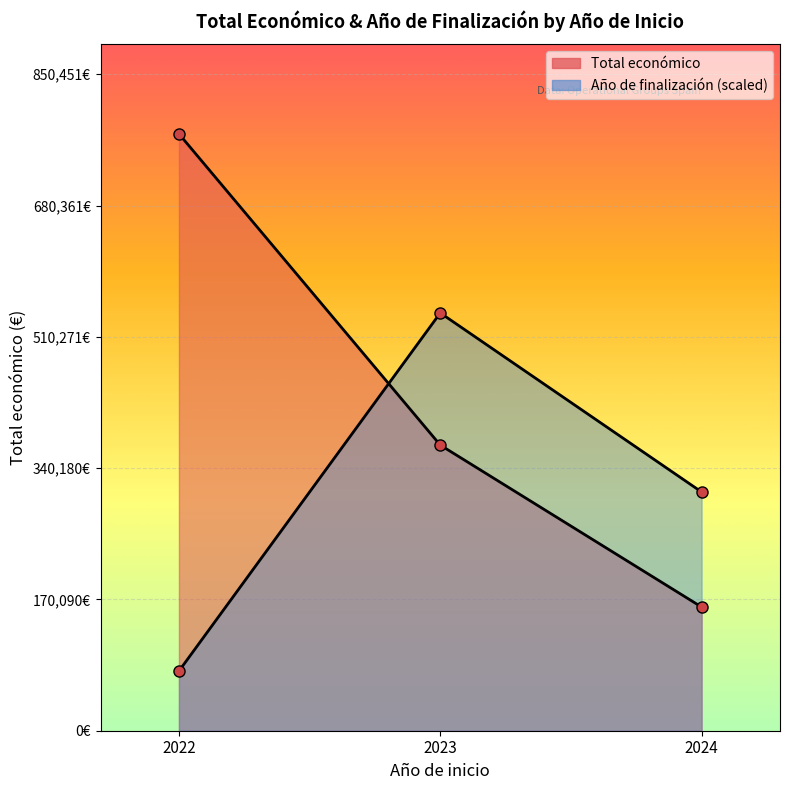

What are all the series names shown in the legend?

Total económico, Año de finalización (scaled)